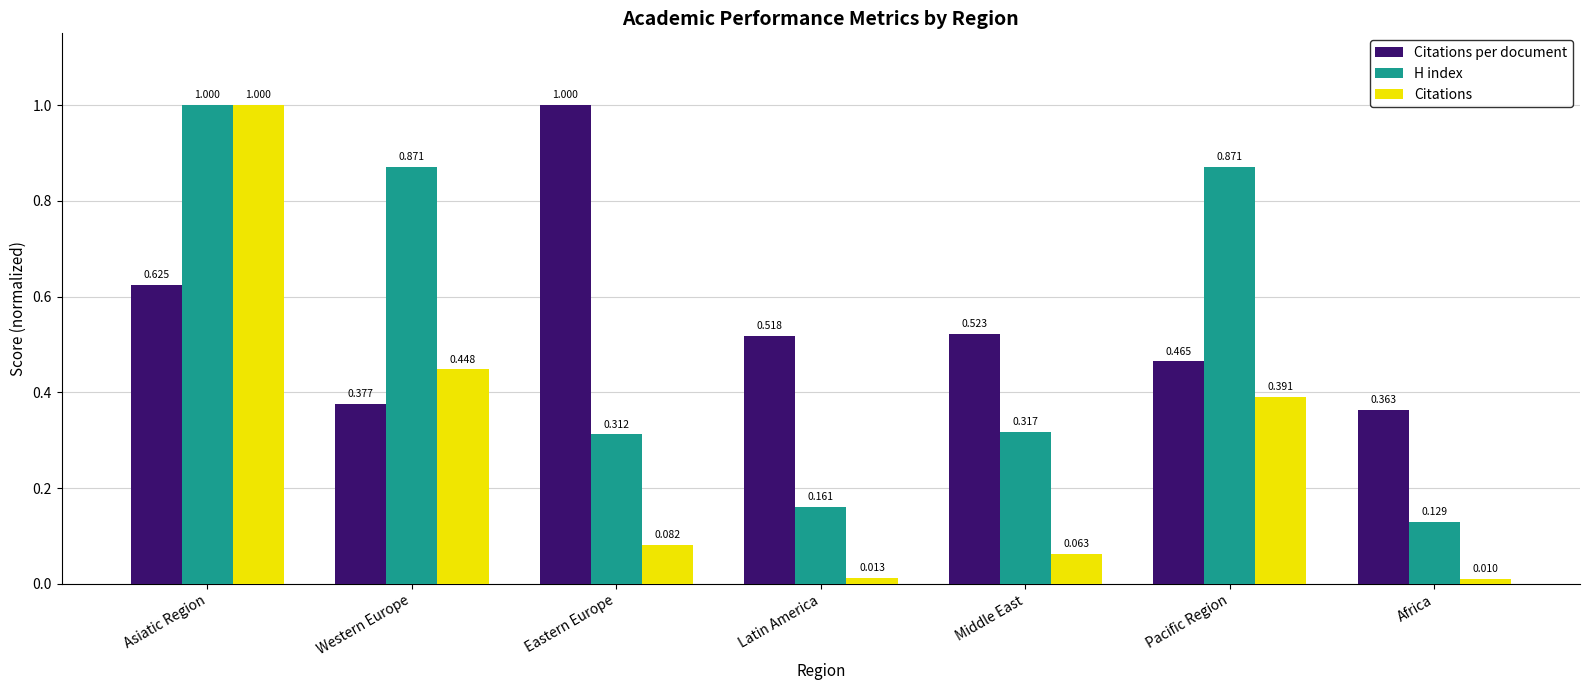

What is the sum of all Citations values?

2.0